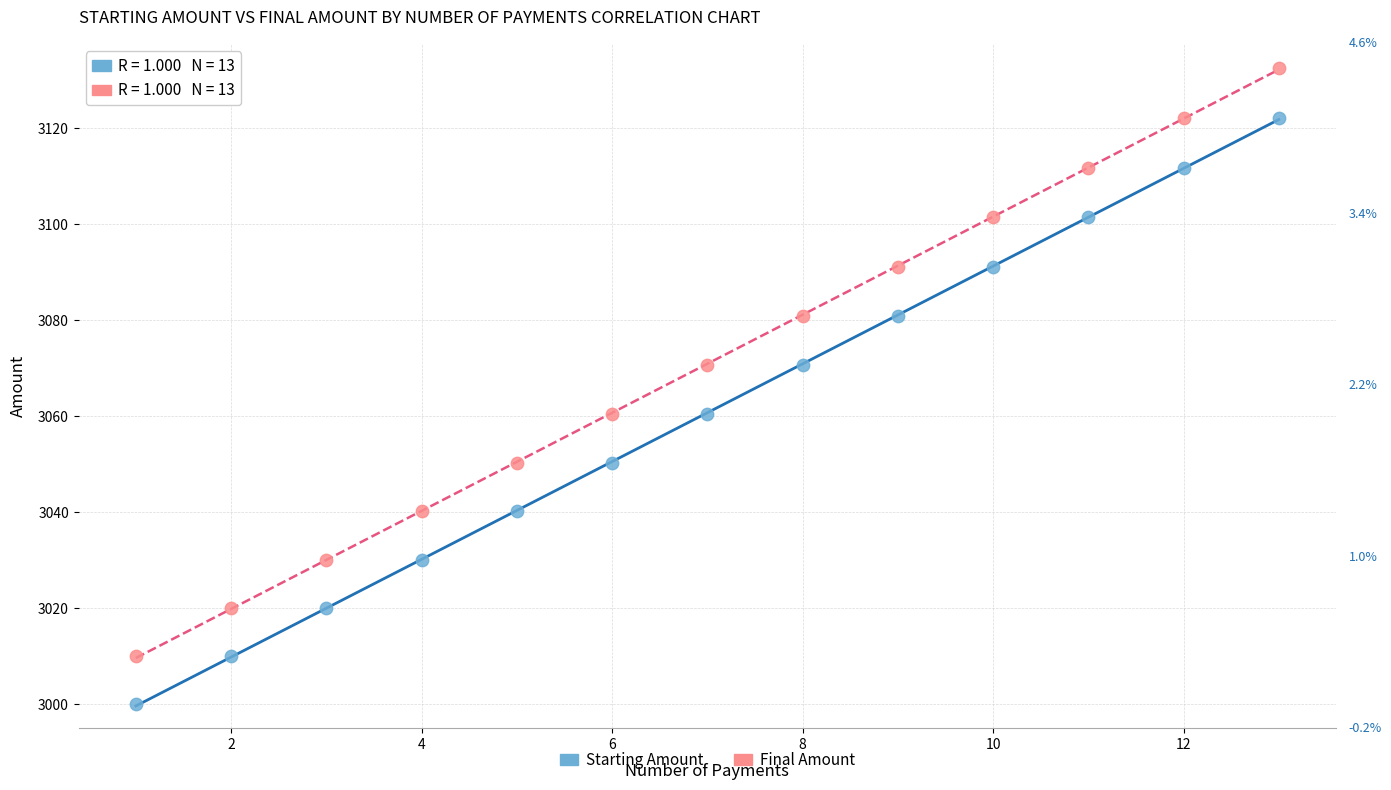

What are all the series names shown in the legend?

Starting Amount, Final Amount